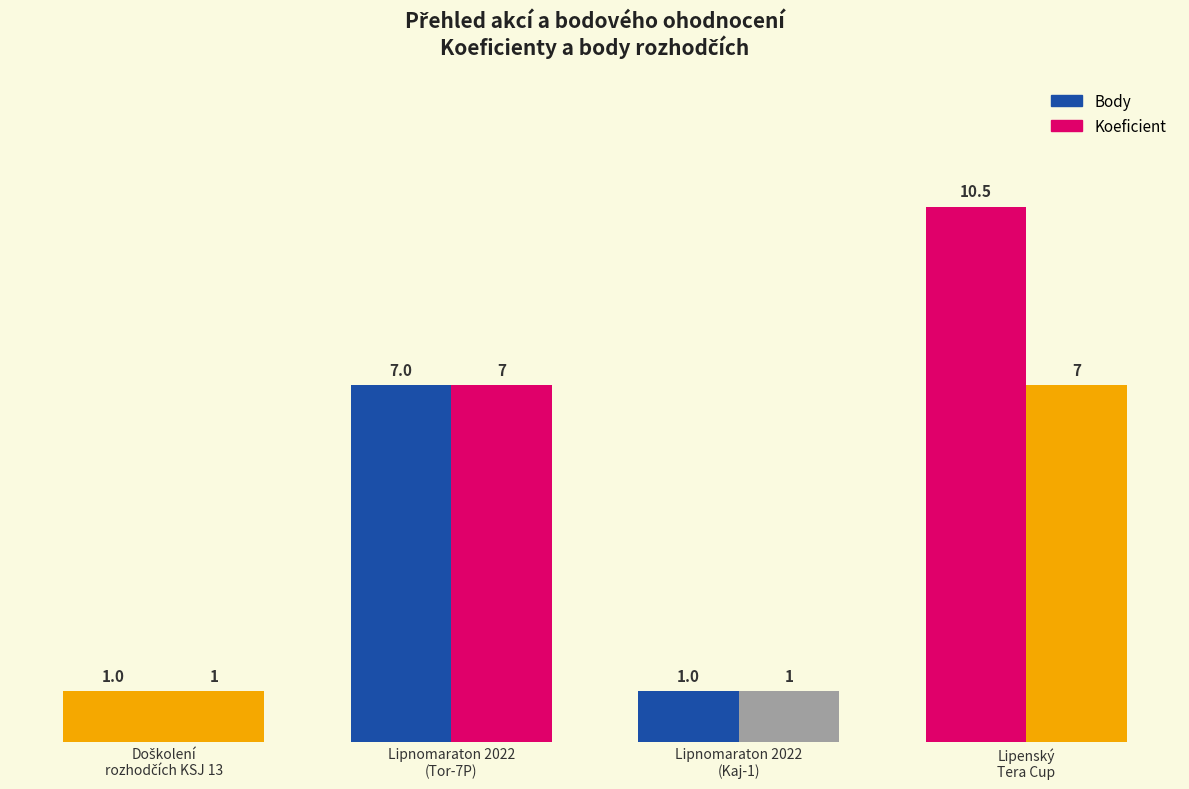

Is the value of Body at Lipnomaraton 2022
(Kaj-1) greater than the value of Koeficient at Lipnomaraton 2022
(Kaj-1)?

No